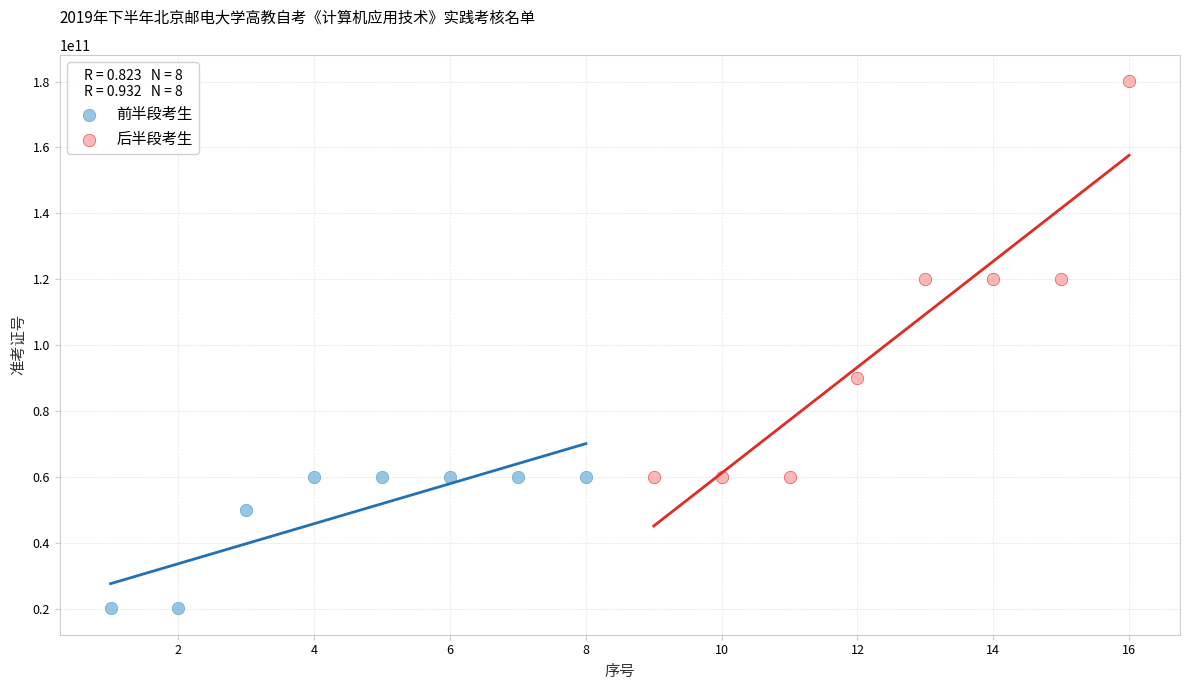

Which series contains the highest Y value?

后半段考生